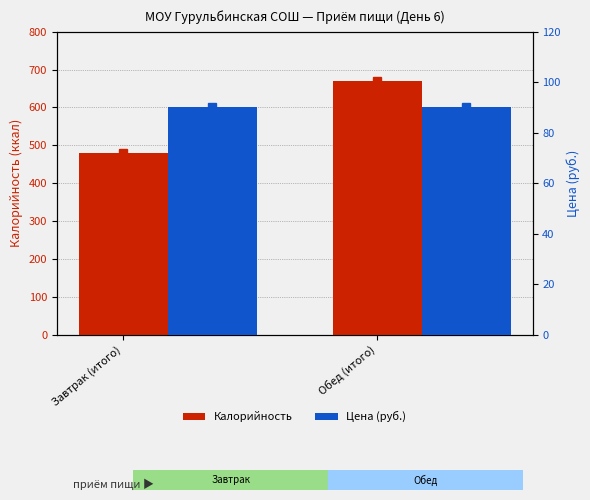

At how many categories does at least one series exceed 395?

2